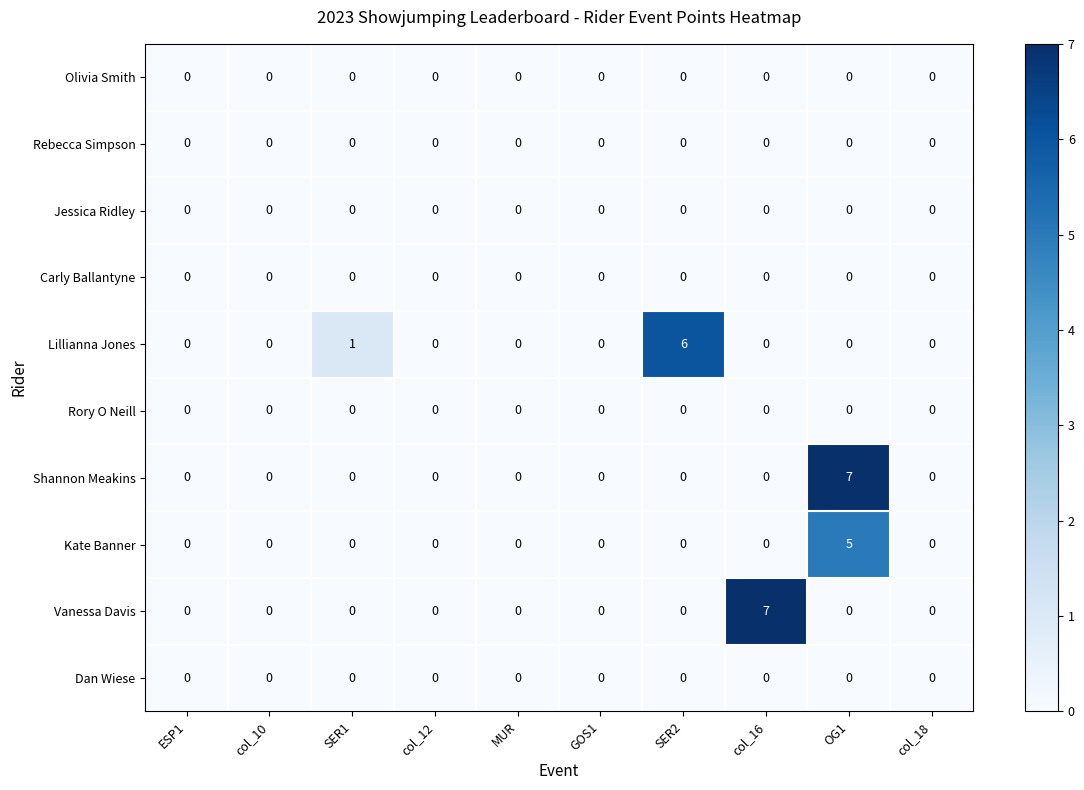

Between ESP1 and col_16, which series saw the biggest shift?

Vanessa Davis